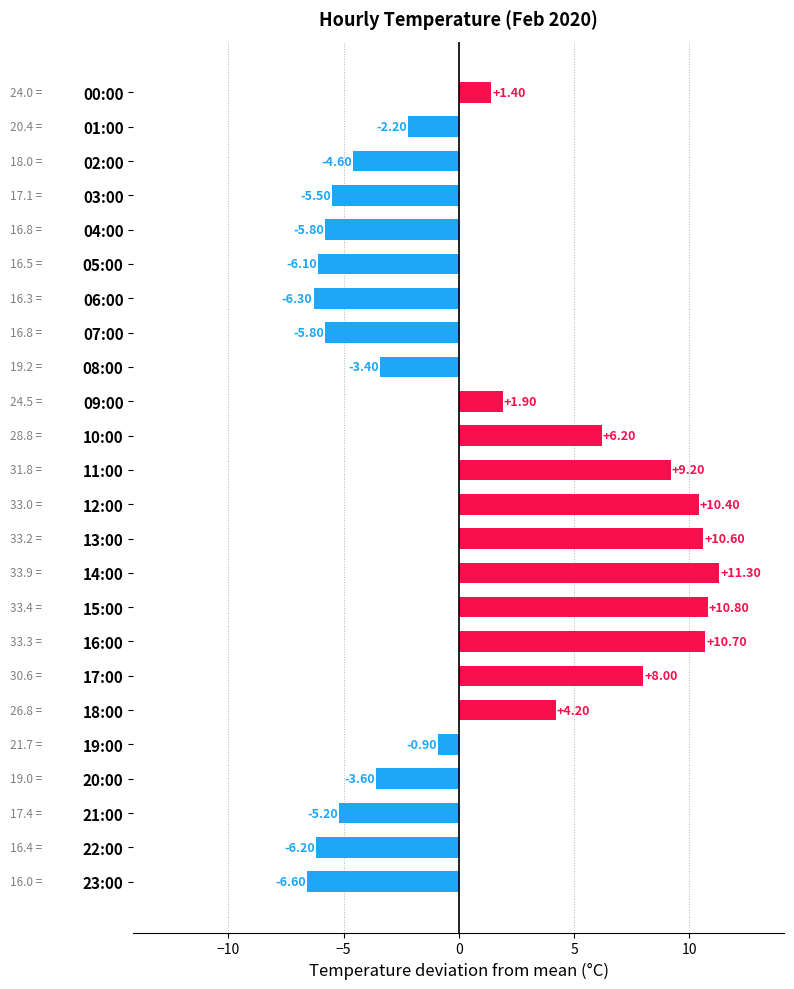

What is the change in value from 17:00 to 22:00?

-14.2